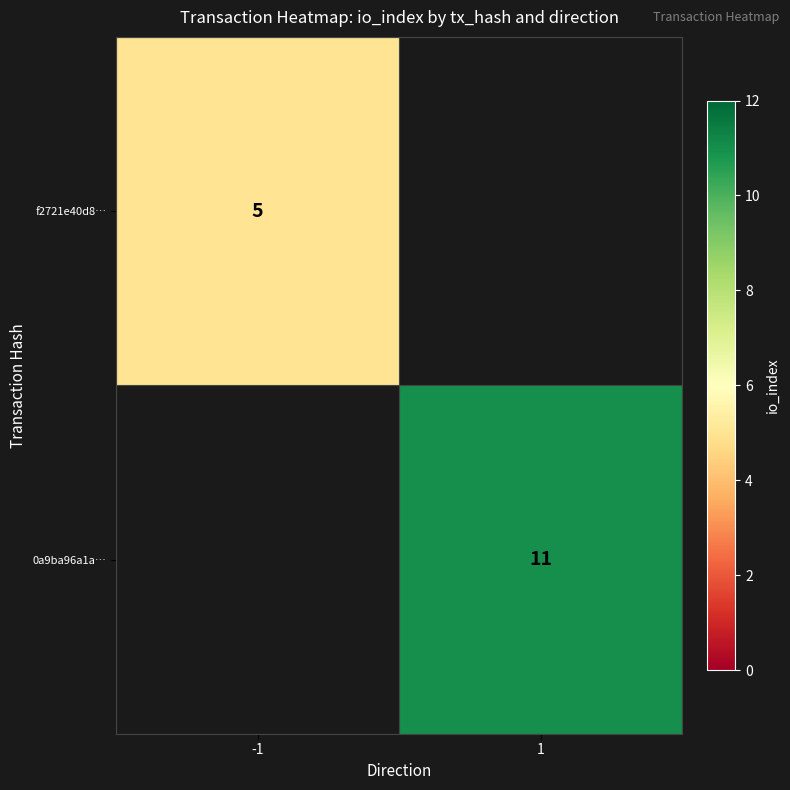

What is the maximum value shown in the chart?

11.0